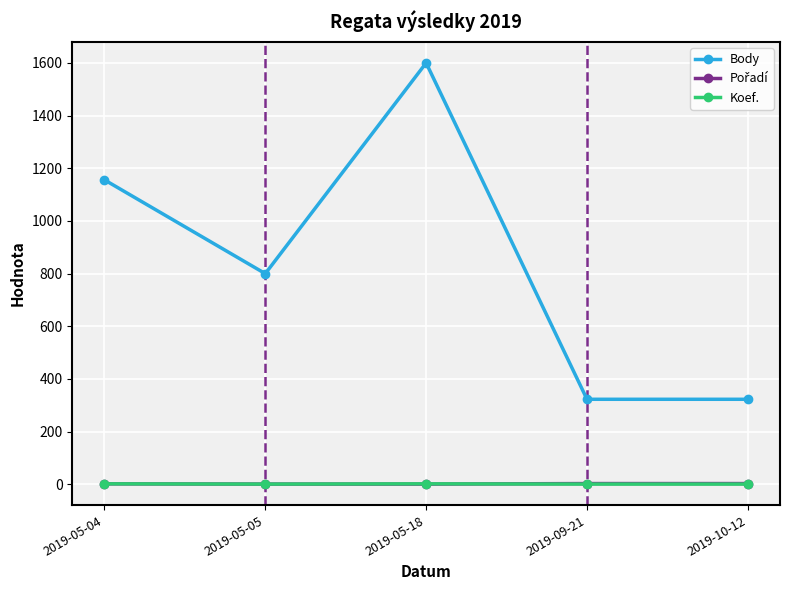

Which series has the largest range (max minus min)?

Body